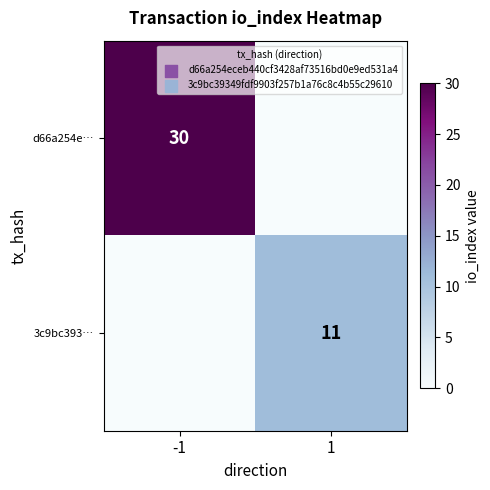

The d66a254e… series shows 45 at -1. True or false?

False